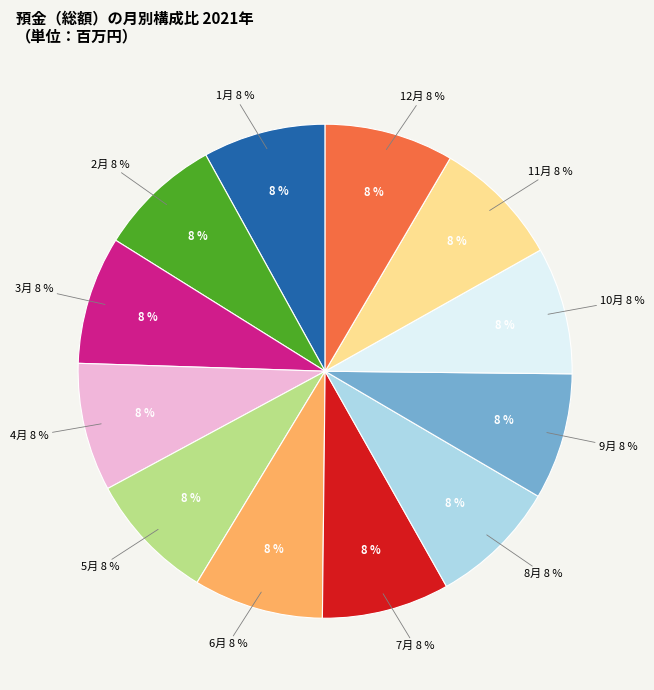

What percentage is NOT represented by 11?

91.6%